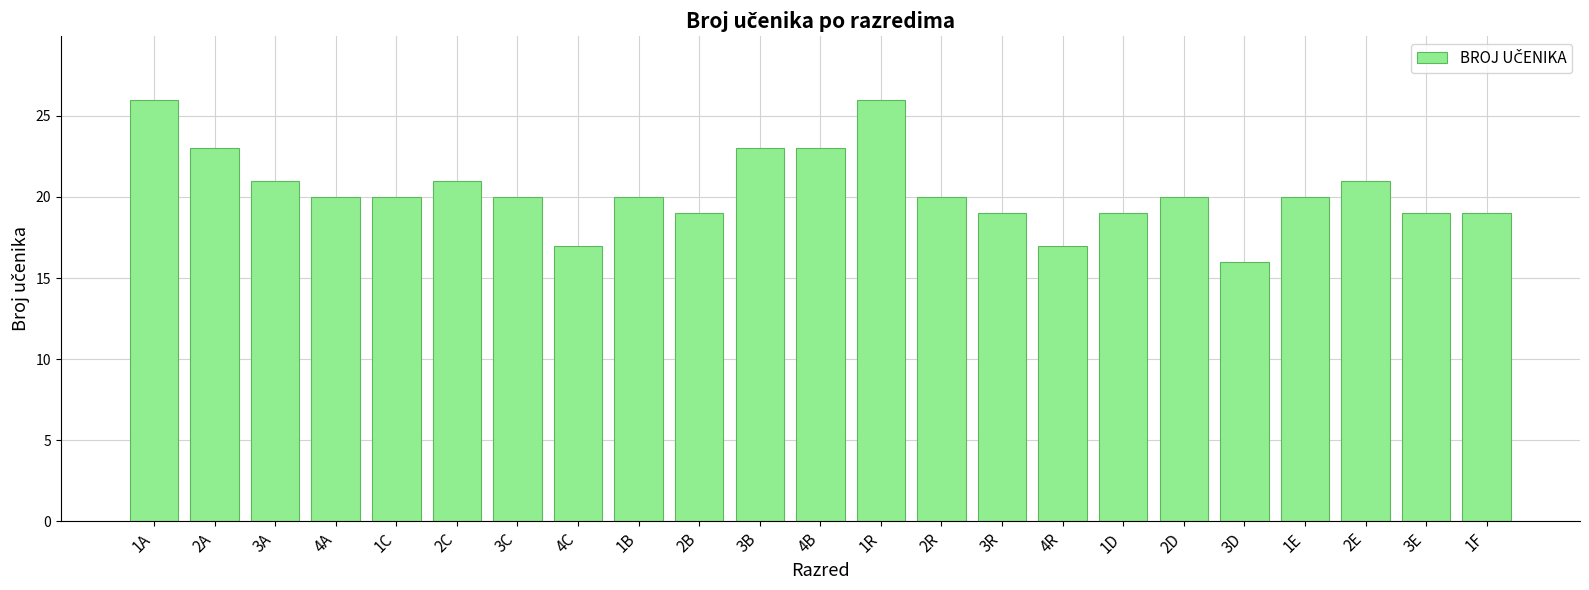

The chart shows a value of 7 at 1F. True or false?

False